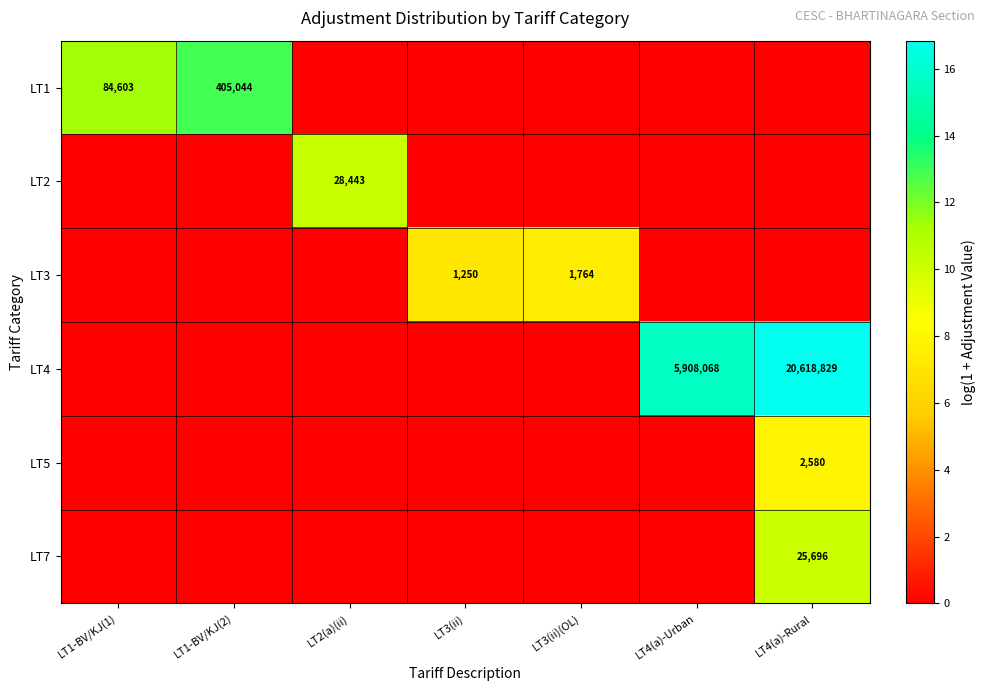

The value of LT4 at LT4(a)-Rural is 20618829. True or false?

True